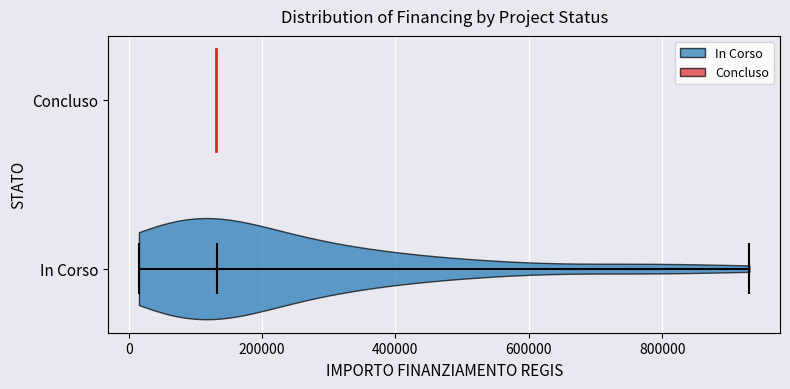

Read this violin plot against the x-axis: where its median line is, and the lowest and highest points the violin reaches. The values are not printed on the chart, so give them approximately, as read against the axis.

median line 140000, lowest point 20000, highest point 940000